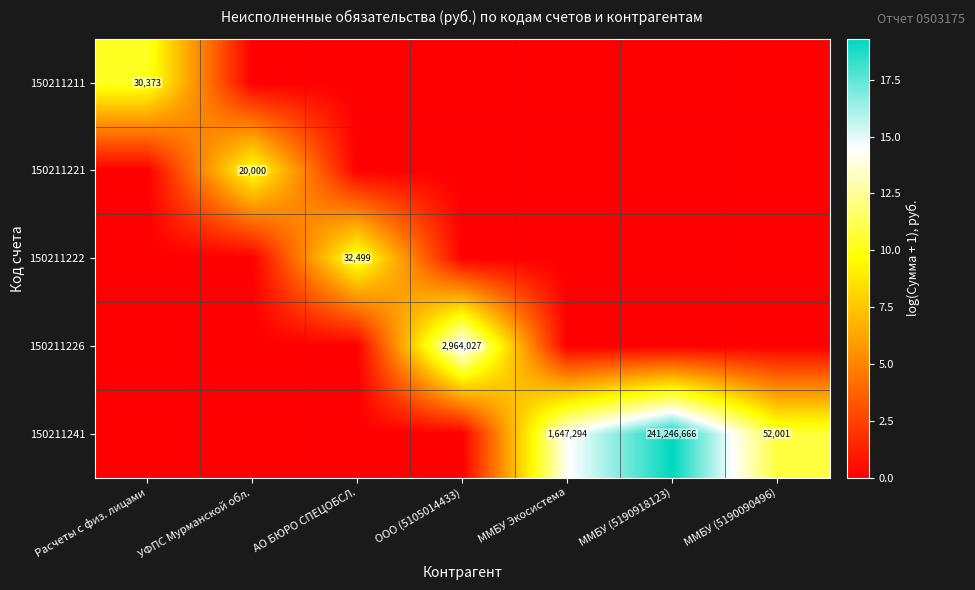

At how many categories does at least one series exceed 6?

7